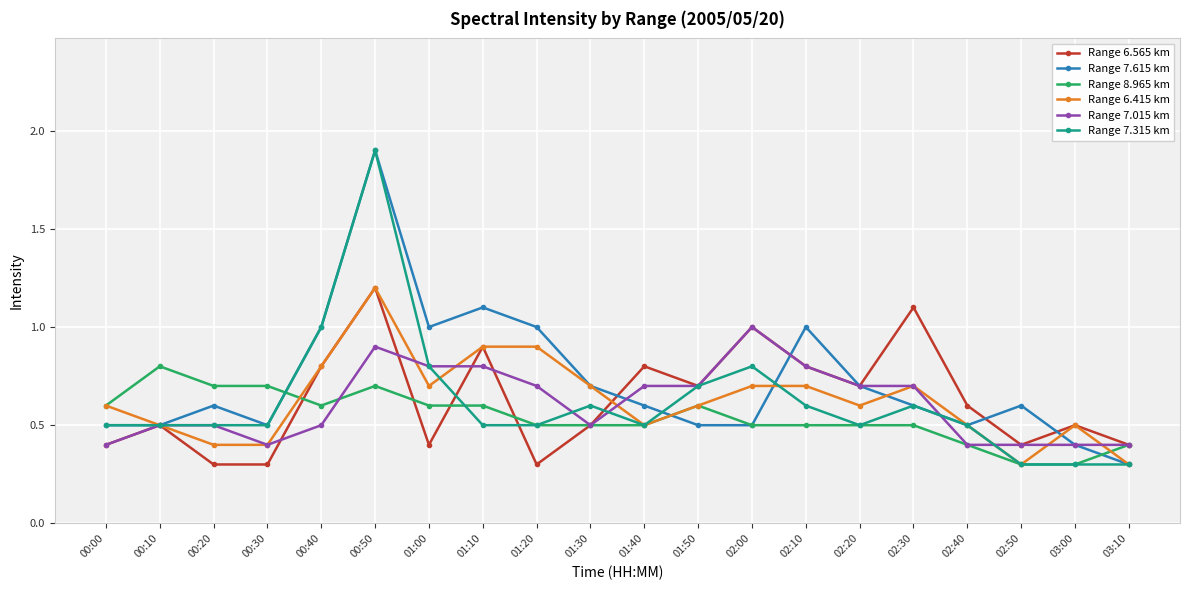

What is the average value of the Range 8.965 km series?

0.5